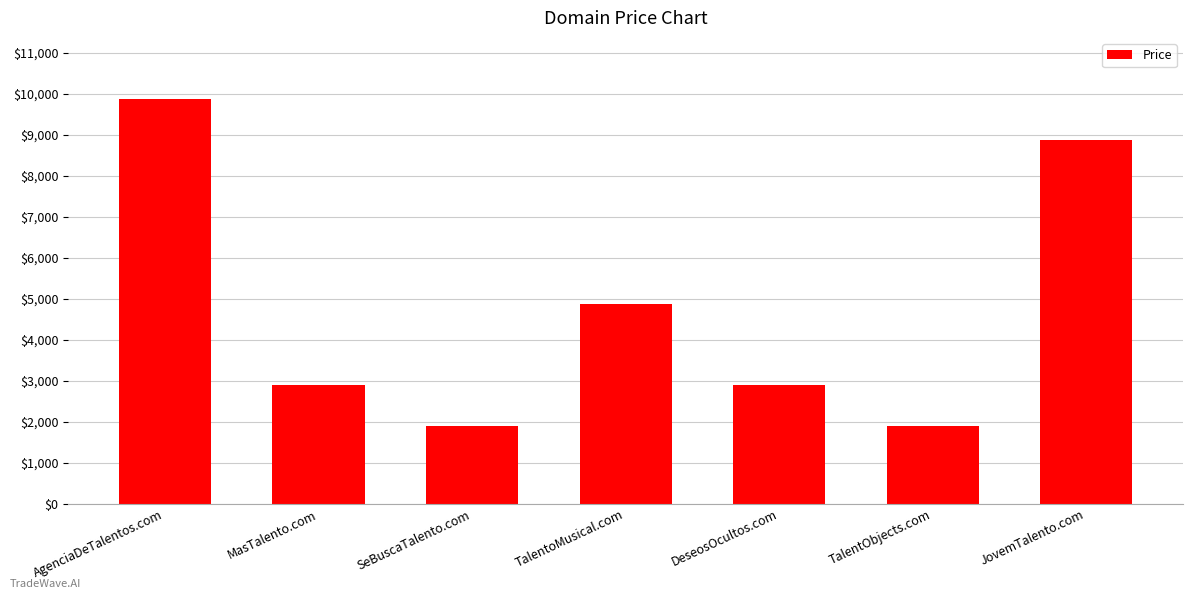

What is the change in value from AgenciaDeTalentos.com to TalentObjects.com?

-8000